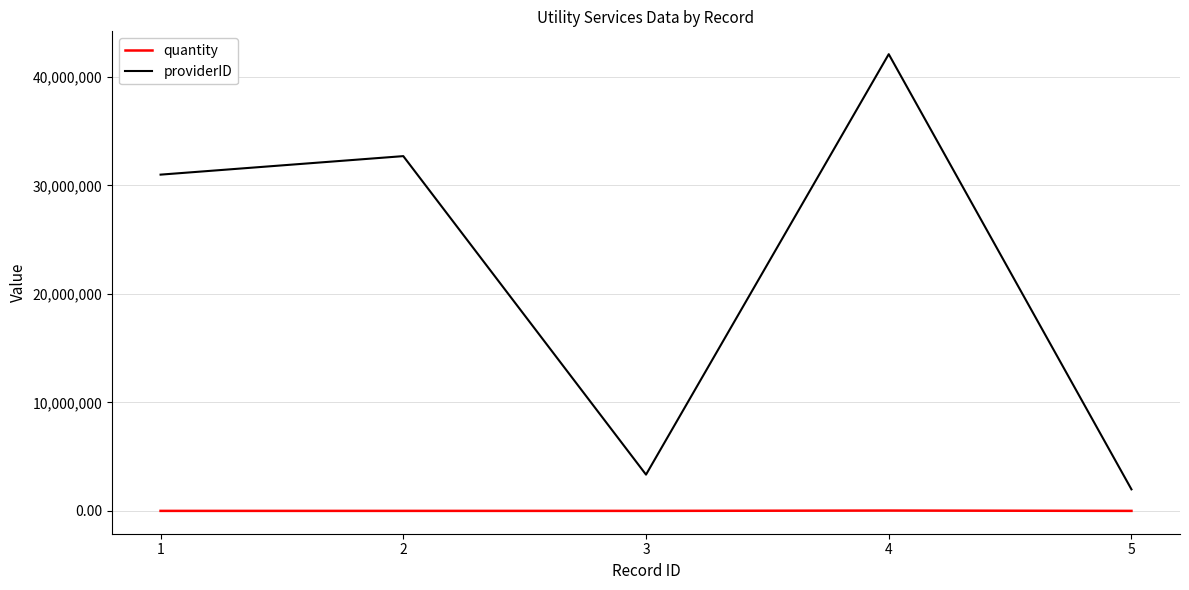

What is the greatest value displayed?

42082379.0